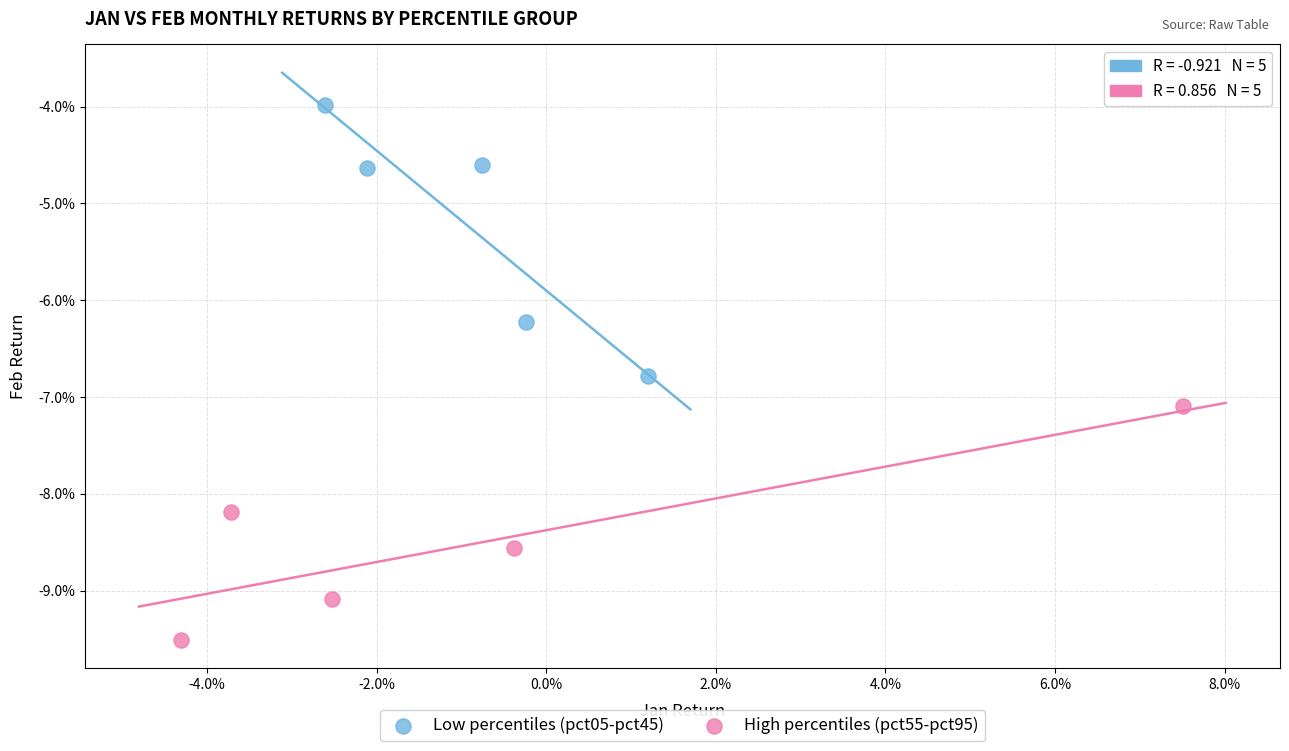

Which series reaches the minimum Y coordinate?

High percentiles (pct55-pct95)